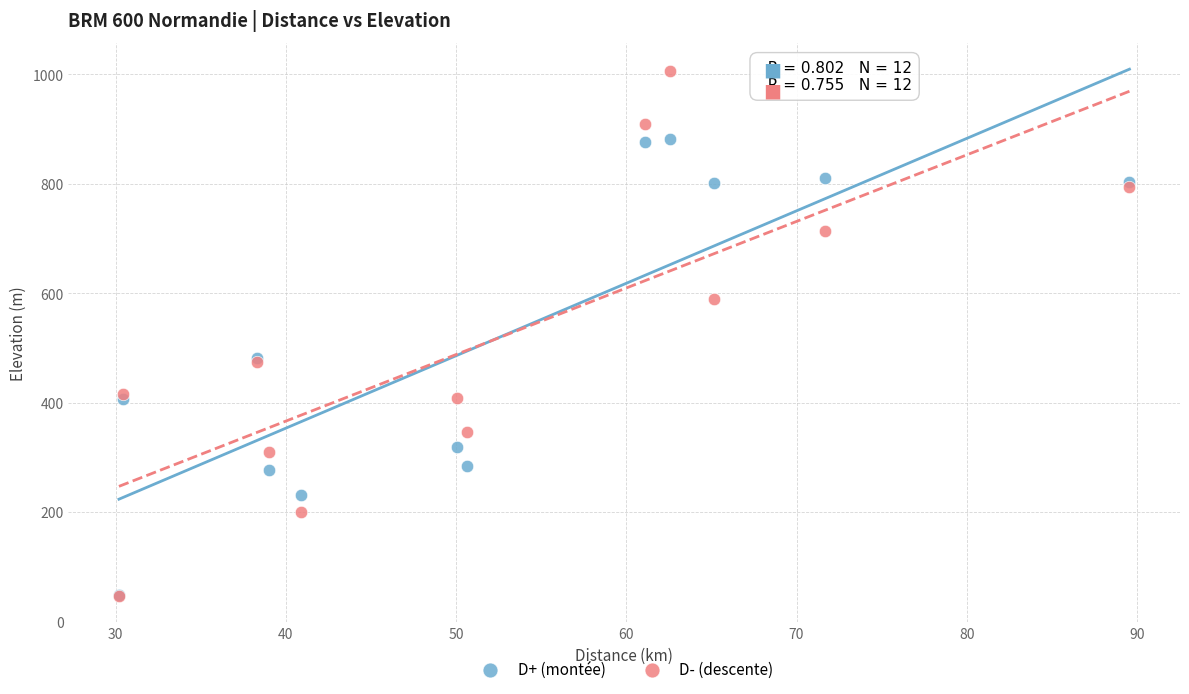

Which series reaches the maximum Y coordinate?

D- (descente)